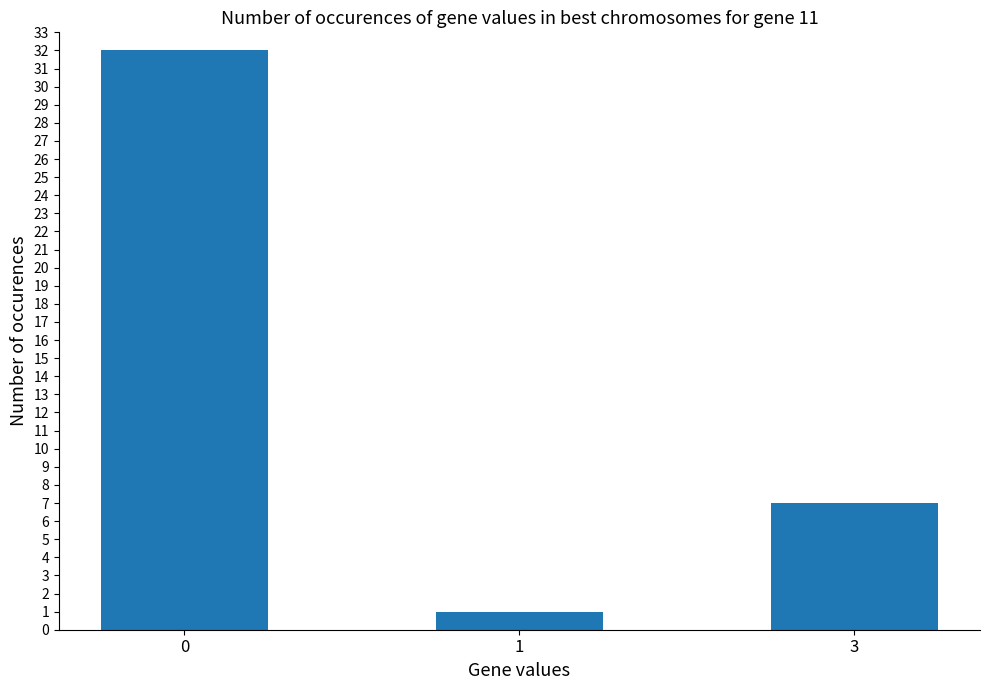

Which has a higher value, 1 or 3?

3